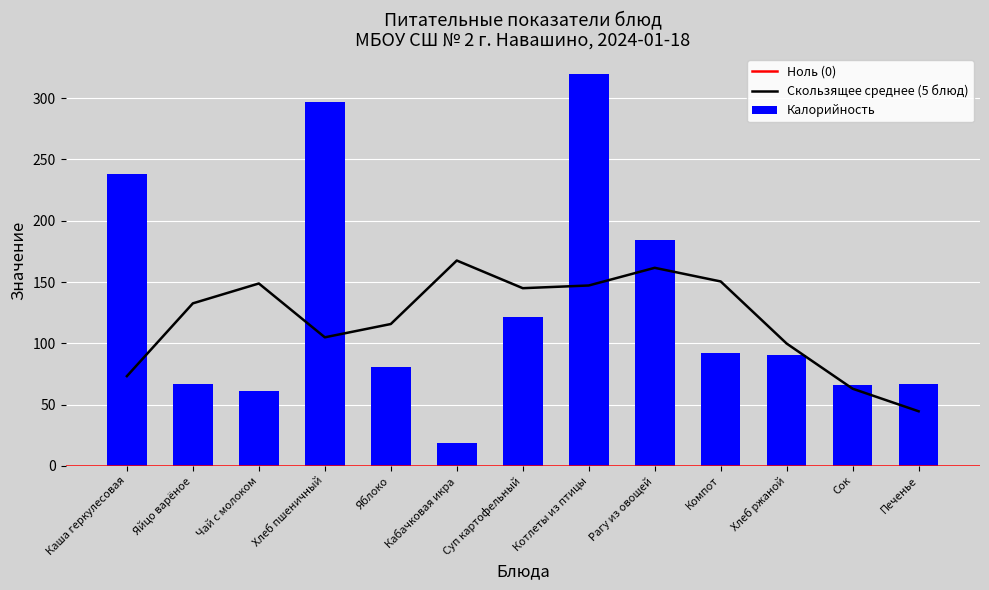

How many groups of bars are there?

13